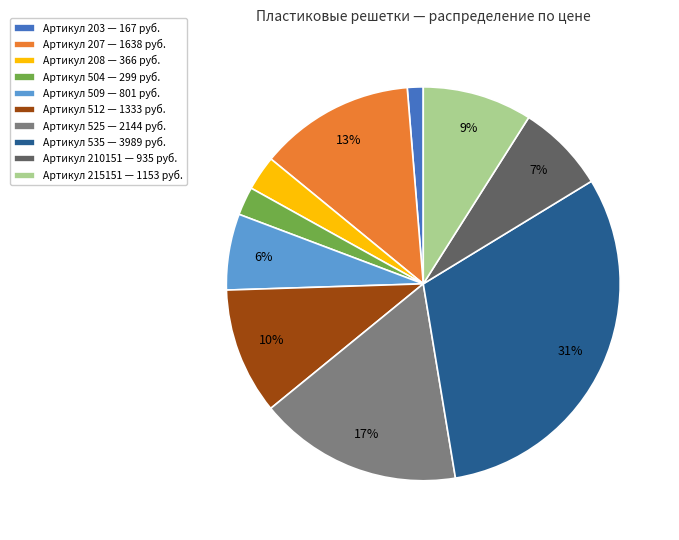

Is it true that Артикул 512 — 1333 руб. is 20% of the pie?

False